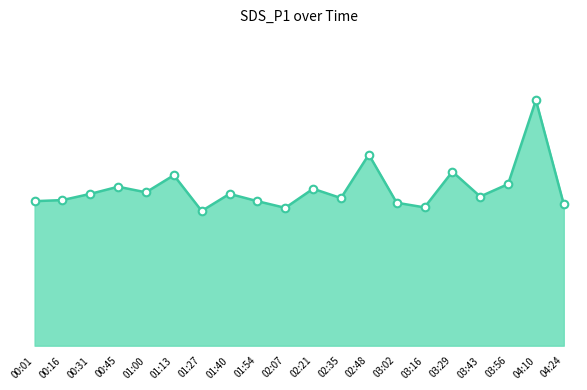

What is the ratio of the value at 03:56 to the value at 03:16?

1.2